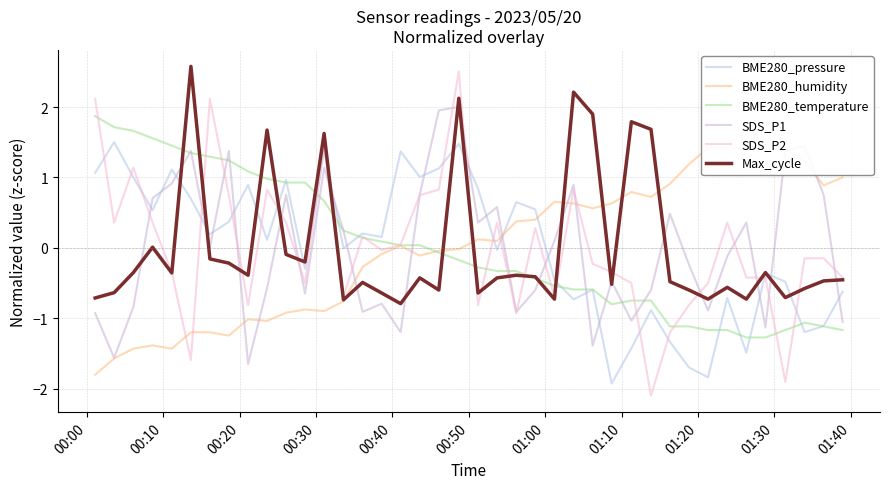

Is the value of SDS_P2 at 01:00 greater than the value of SDS_P1 at 30?

Yes